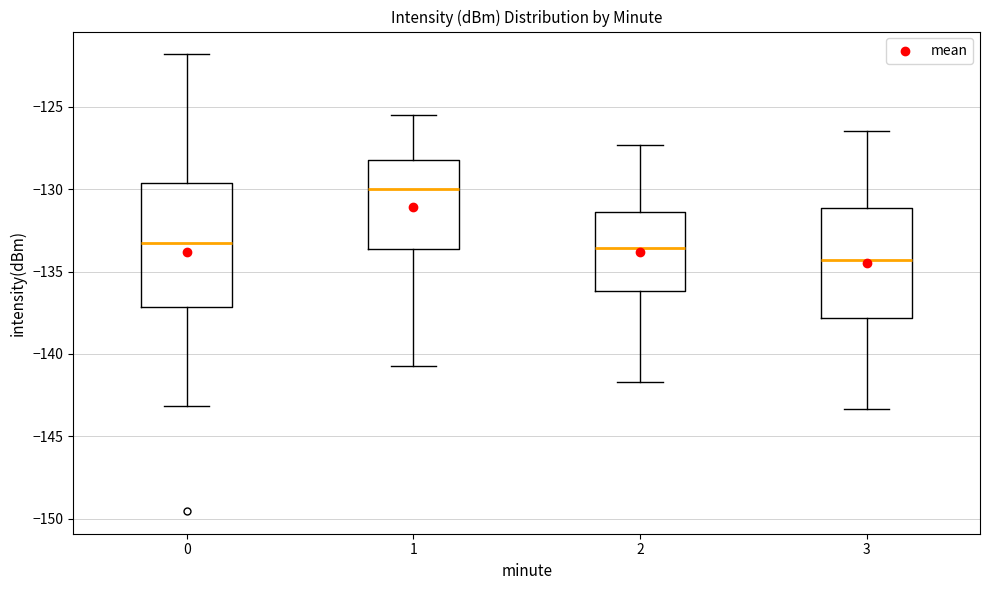

Comparing the boxes themselves (not the whiskers), which one is the tallest?

0